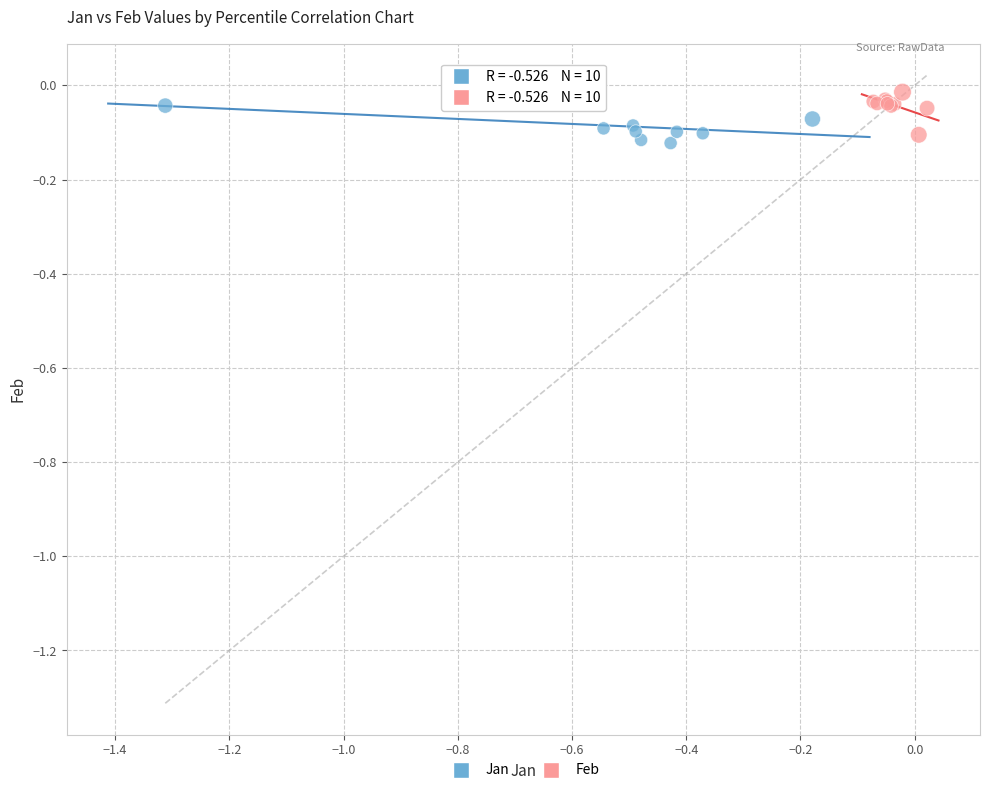

What are all the series names shown in the legend?

Jan, Feb